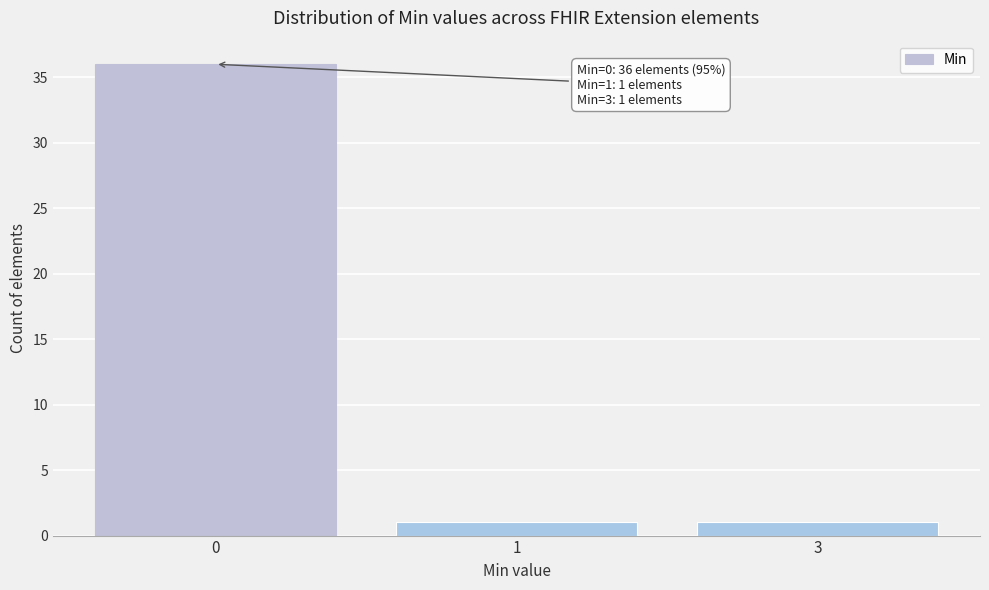

Reading left to right, what are all the values shown in this chart?

0=36	1=1	3=1